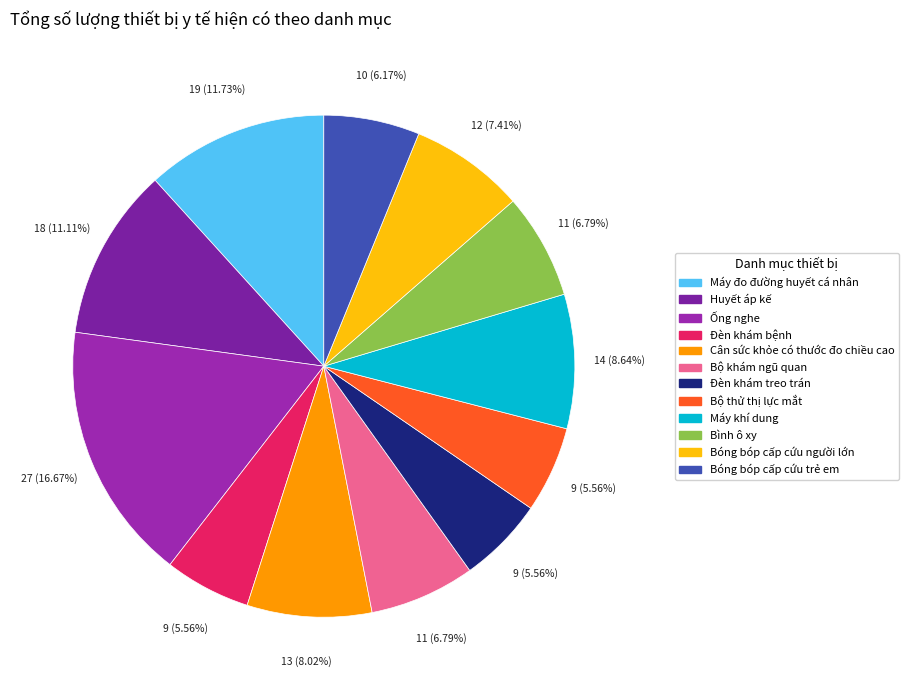

Count the number of slices in the pie.

12